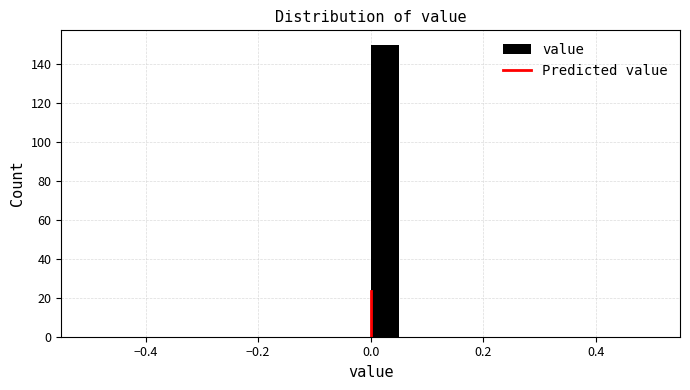

Around what value on the x-axis is the tallest bar? Give the approximate position of its centre, as read against the axis.

0.02